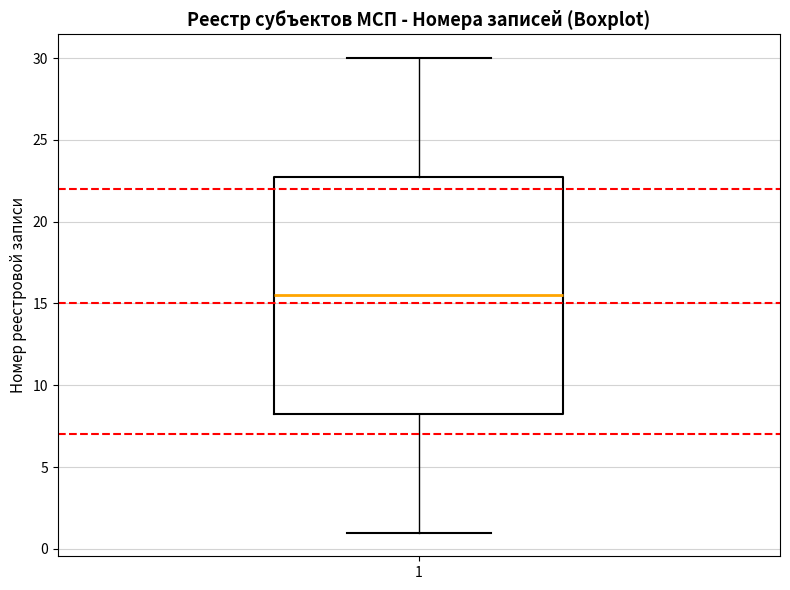

Read this box plot against the y-axis: the position of the median line, the range covered by the box, and the ends of both whiskers. The values are not printed on the chart, so give them approximately, as read against the axis.

median 15.5, box 8.5 to 23.0, whiskers 1.0 to 30.0